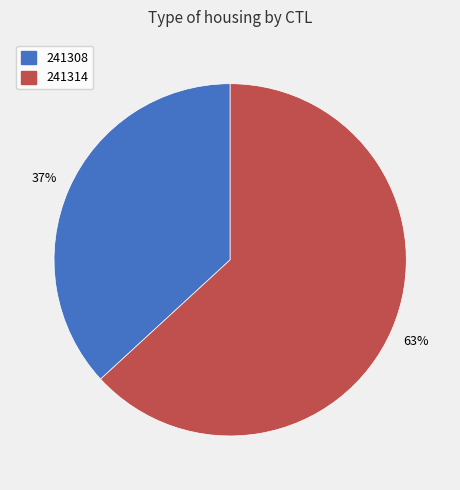

The 241308 slice represents 37% of the pie. True or false?

True